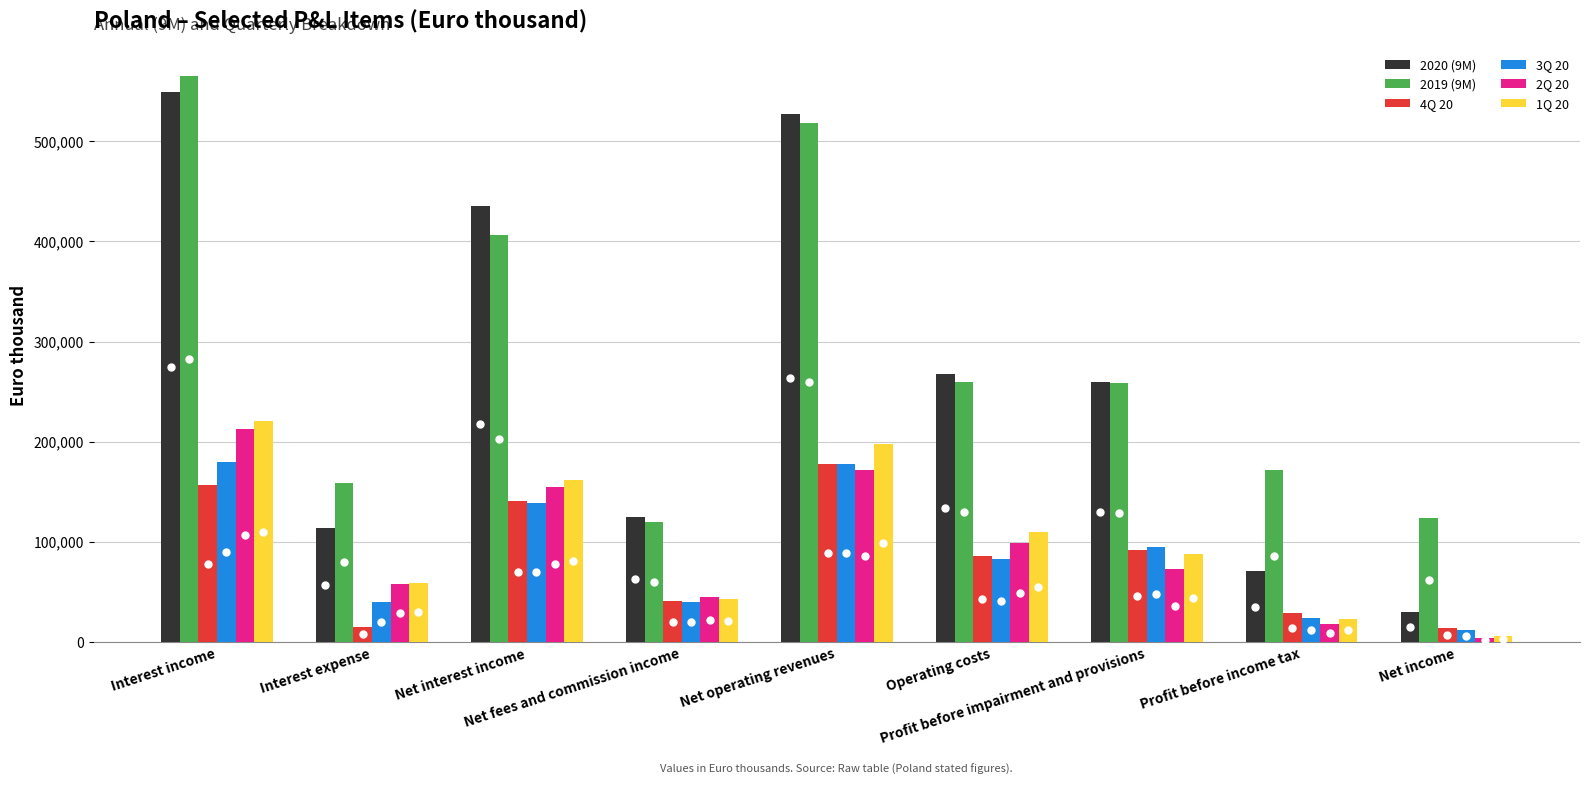

What are all the series names shown in the legend?

2020 (9M), 2019 (9M), 4Q 20, 3Q 20, 2Q 20, 1Q 20